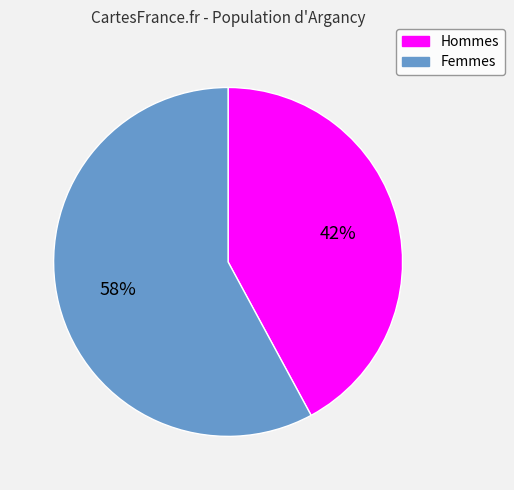

Which slice is the largest?

Femmes